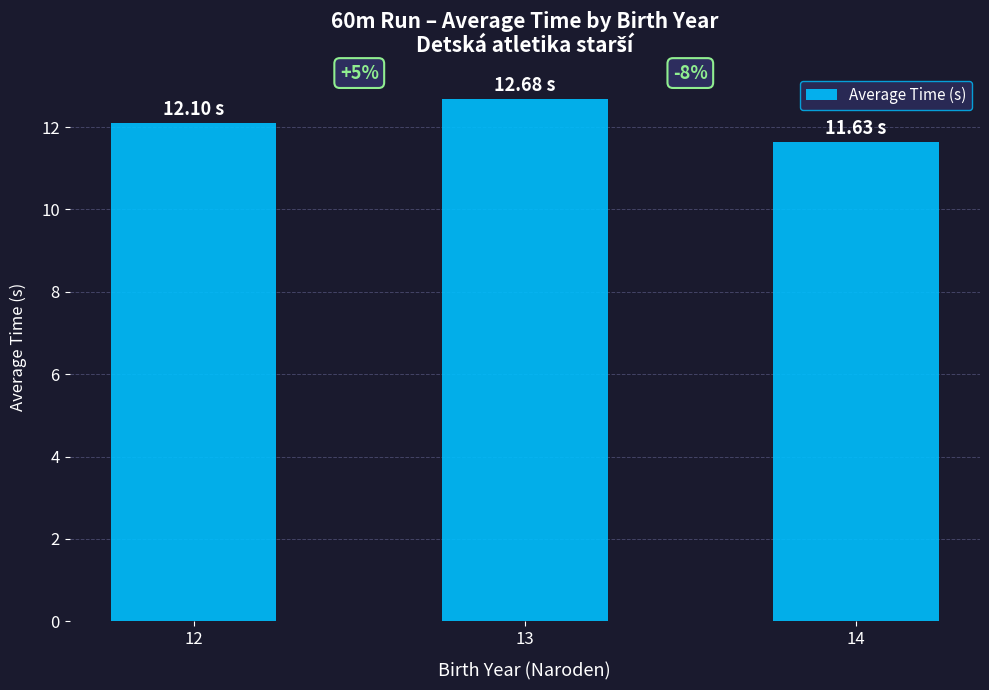

List the labels in order of value, largest first.

13, 12, 14